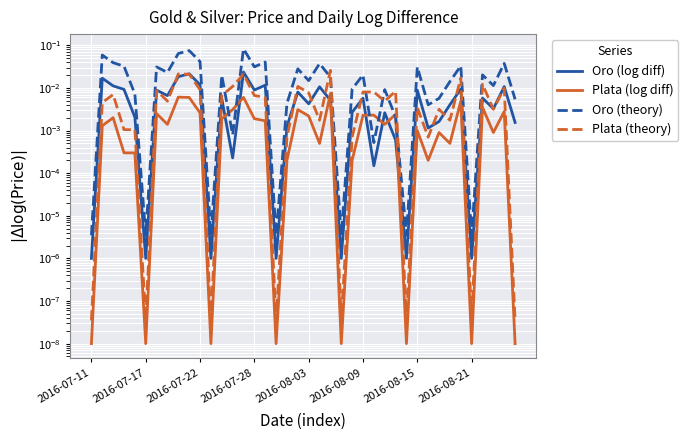

Which series ends up on top after the final intersection of Oro (theory) and Plata (theory)?

Oro (theory)